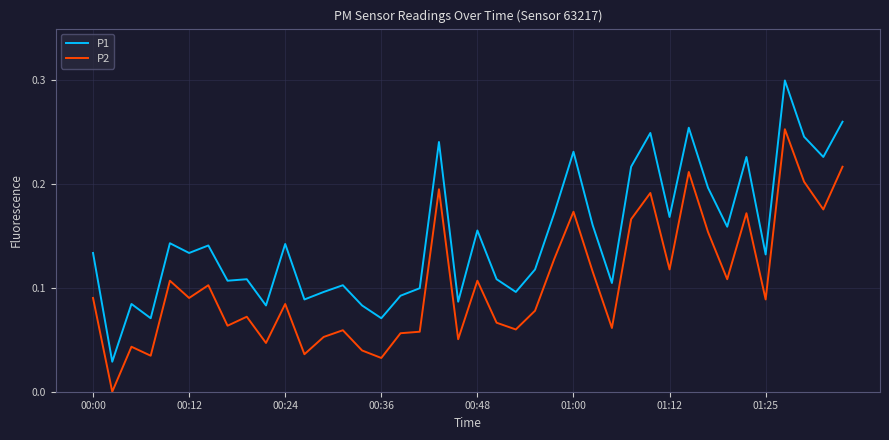

Which series has the largest total across all categories?

P1